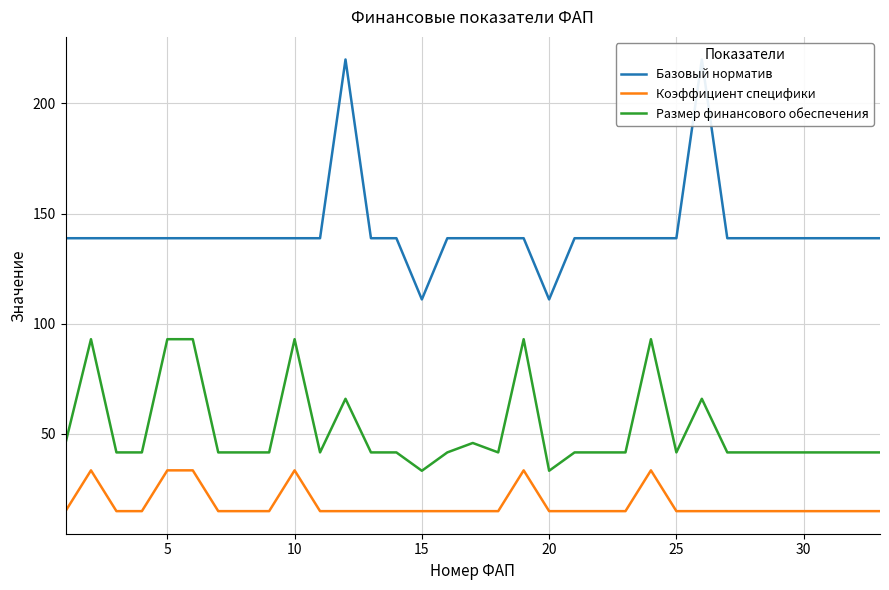

True or false: Коэффициент специфики and Размер финансового обеспечения cross at least once.

False